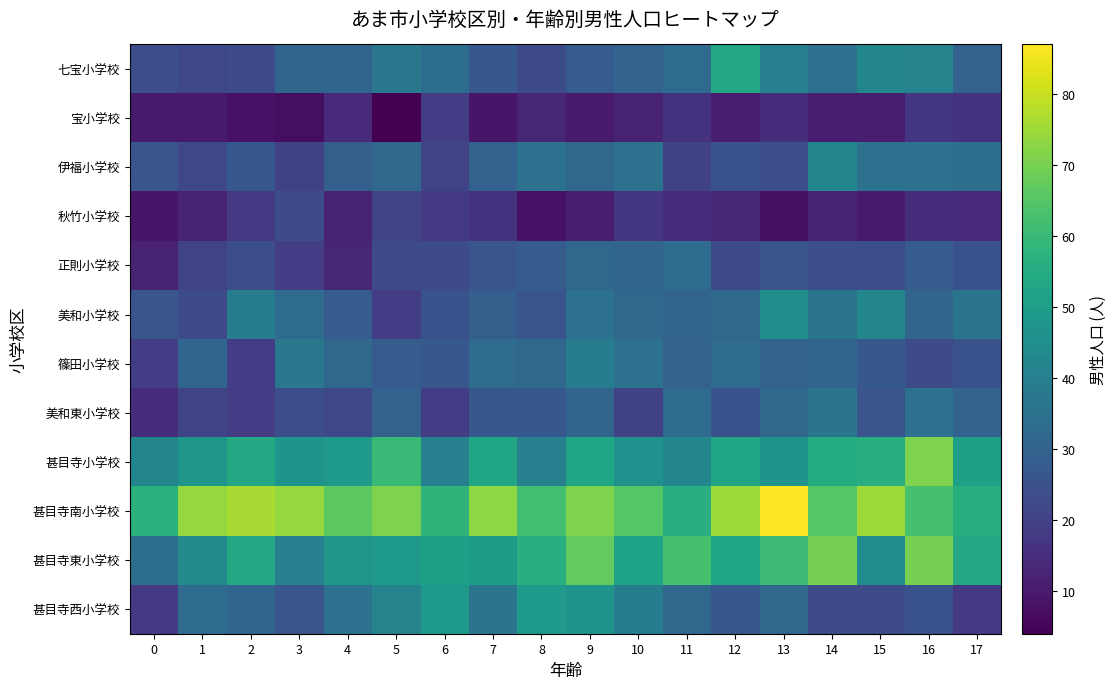

How many data points does each series have?

18